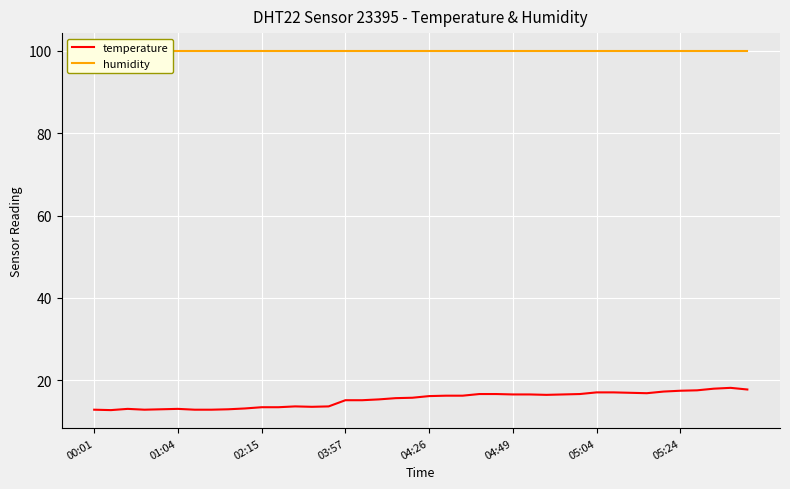

What is the minimum value for temperature?

12.8